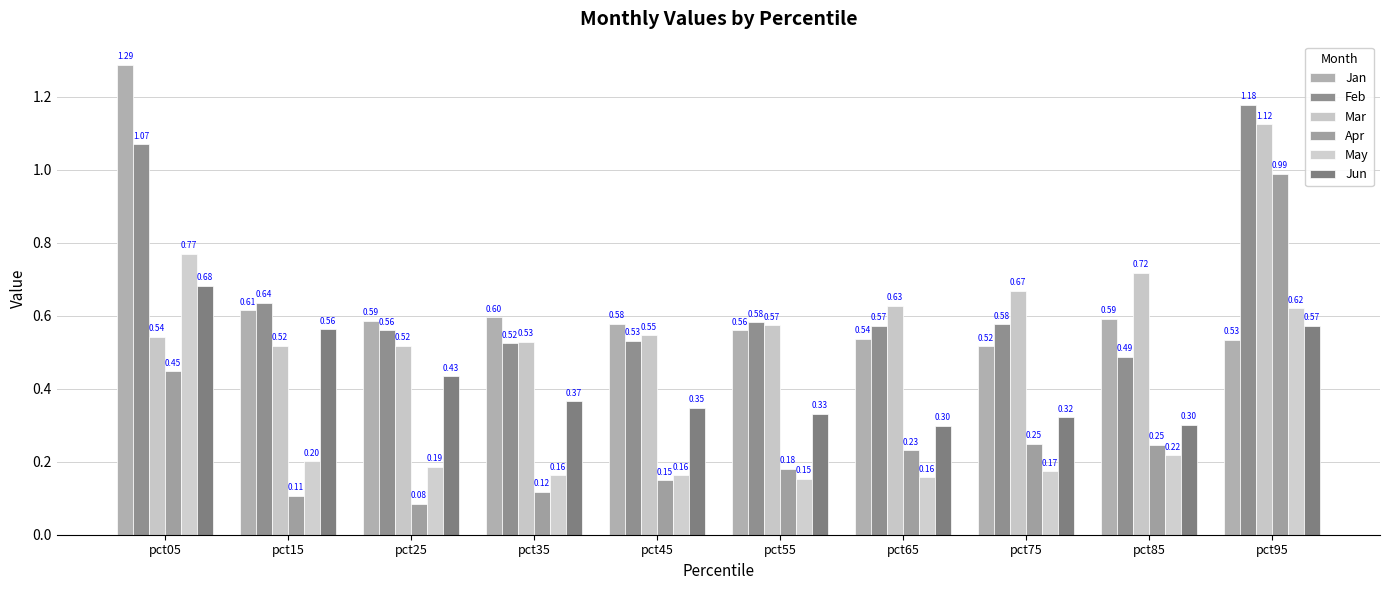

What is the value of the May bar at the 10th from the left?

0.6